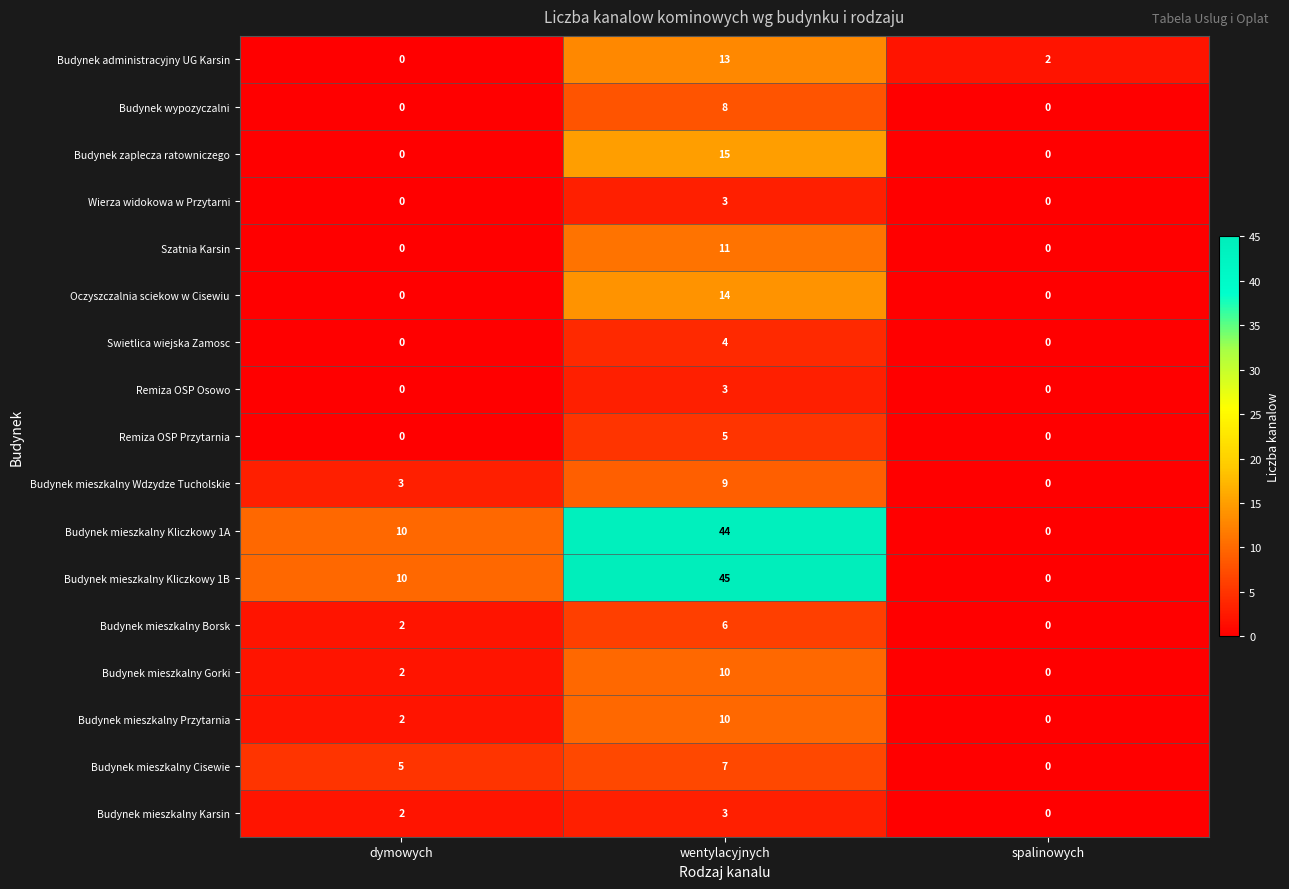

Which series has the largest range (max minus min)?

Budynek mieszkalny Kliczkowy 1B